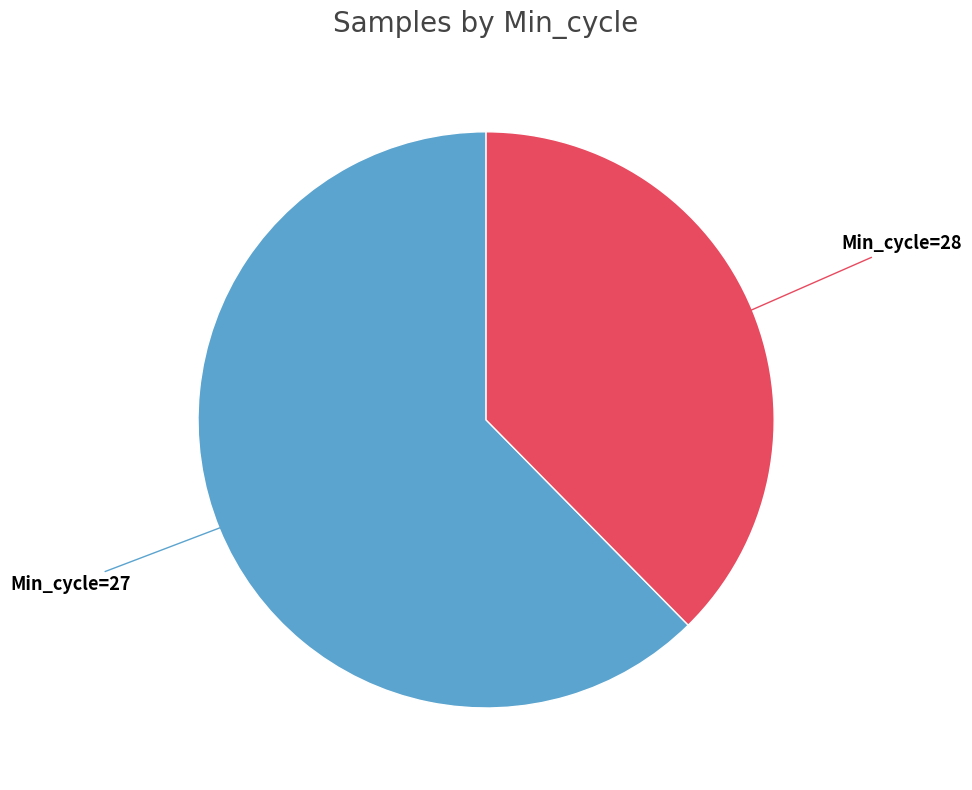

Does any single category account for the majority?

Yes